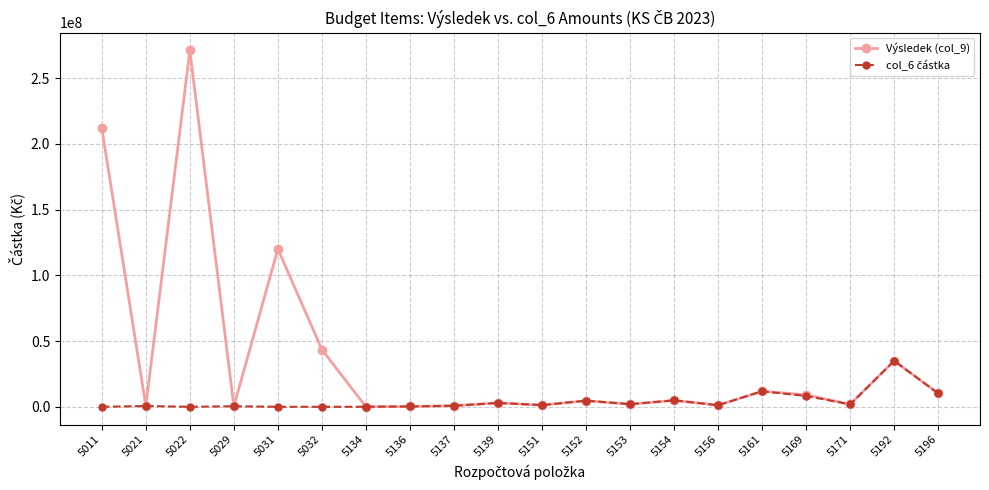

True or false: Výsledek (col_9) has a value of 271179000 at 5022.

True